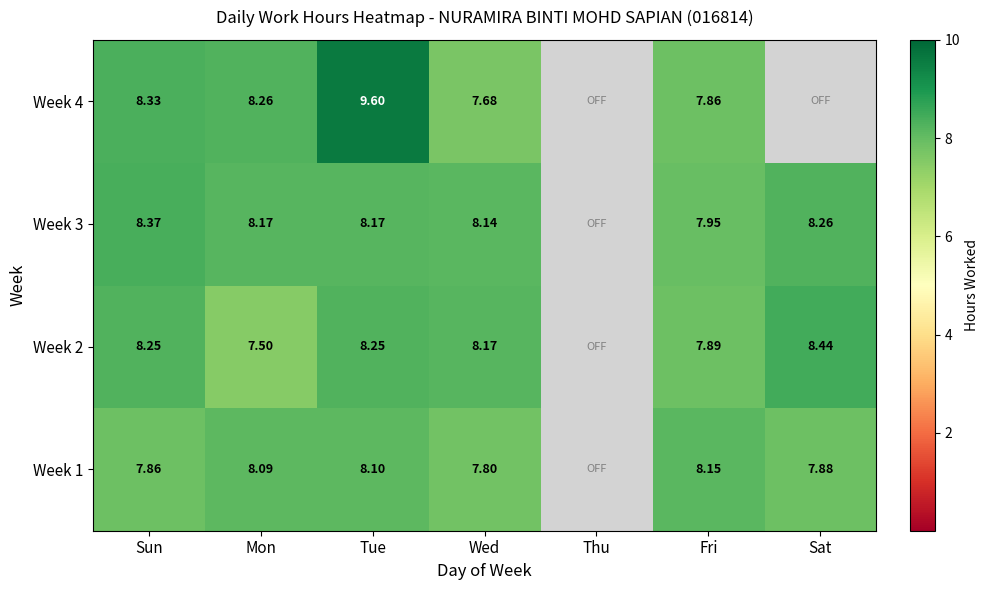

Is the value of Week 2 at Wed greater than the value of Week 3 at Sun?

No